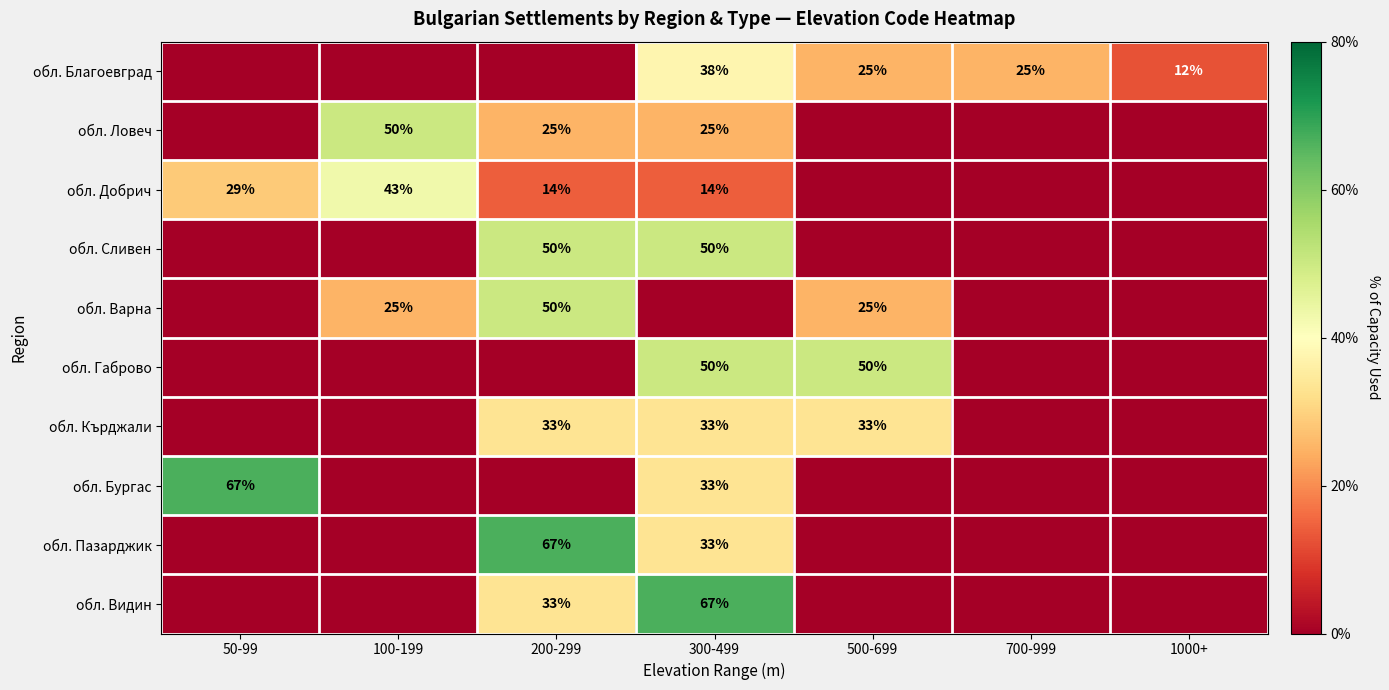

What is the total value across all series at 700-999?

25.0